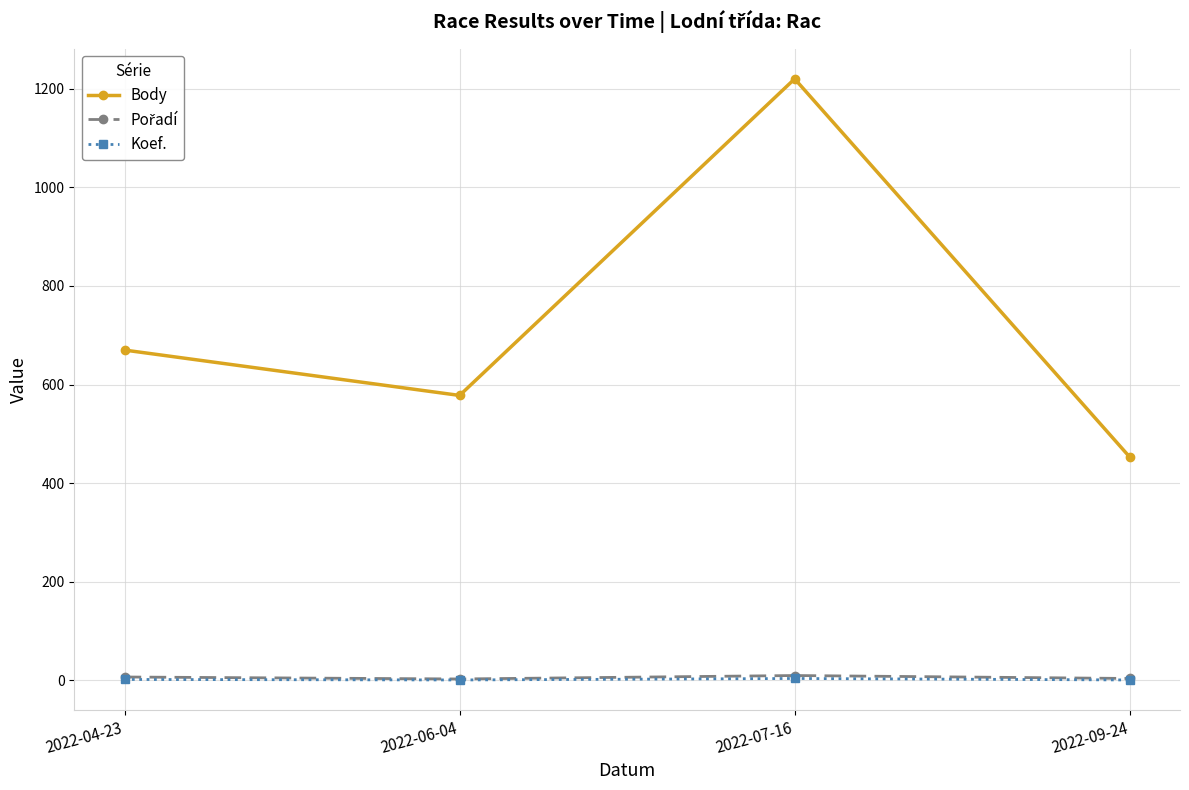

Which series has the largest total across all categories?

Body